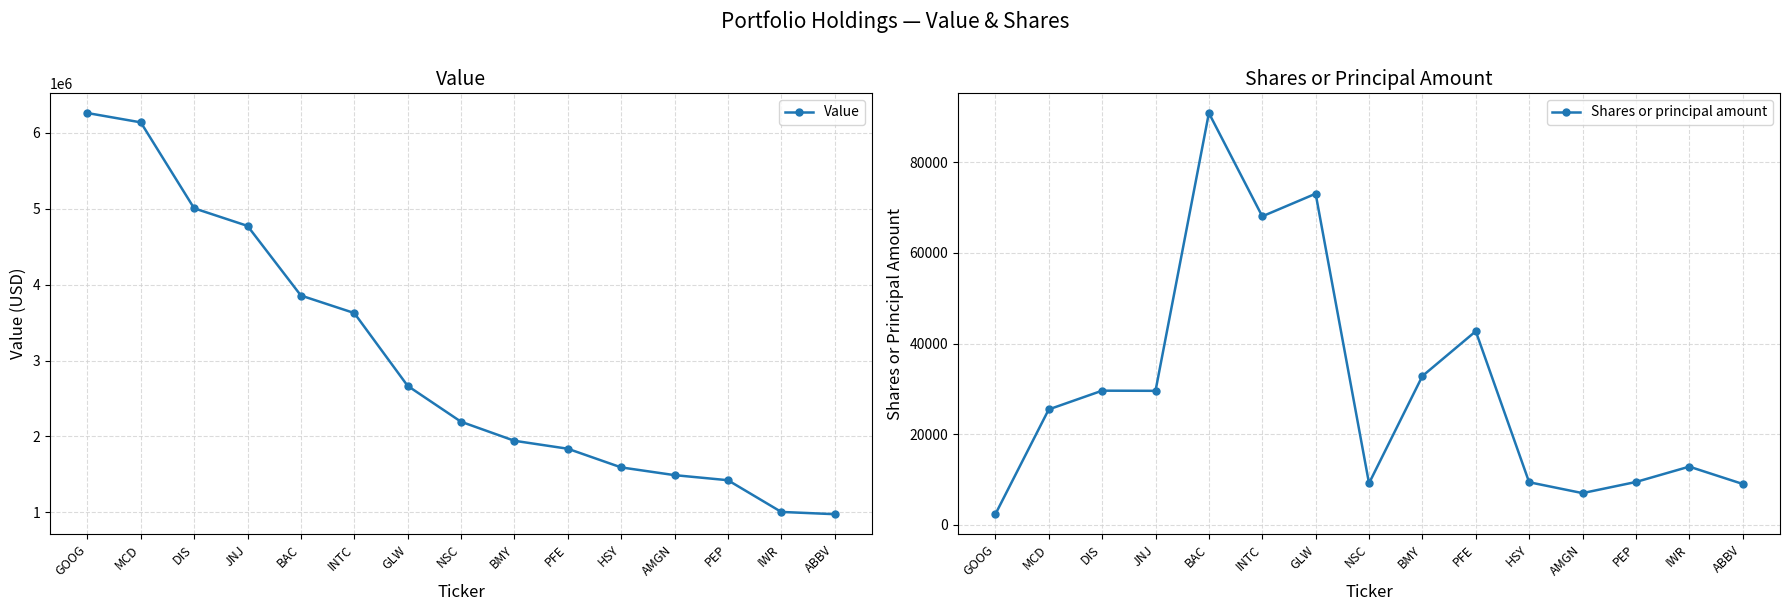

Where does the Value series first go above 2193000?

GOOG